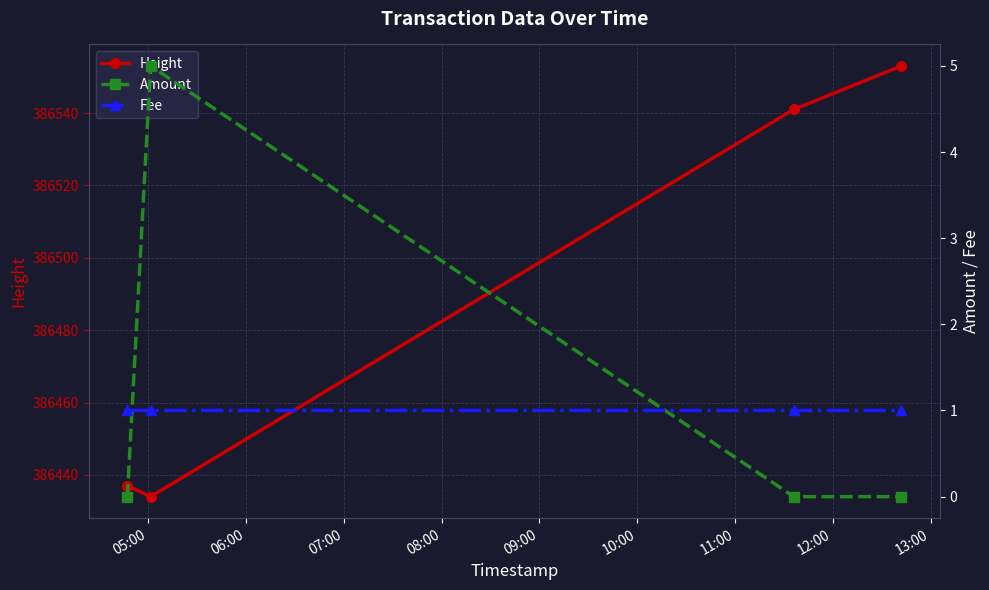

True or false: Height has more than 2 interior local peaks.

False